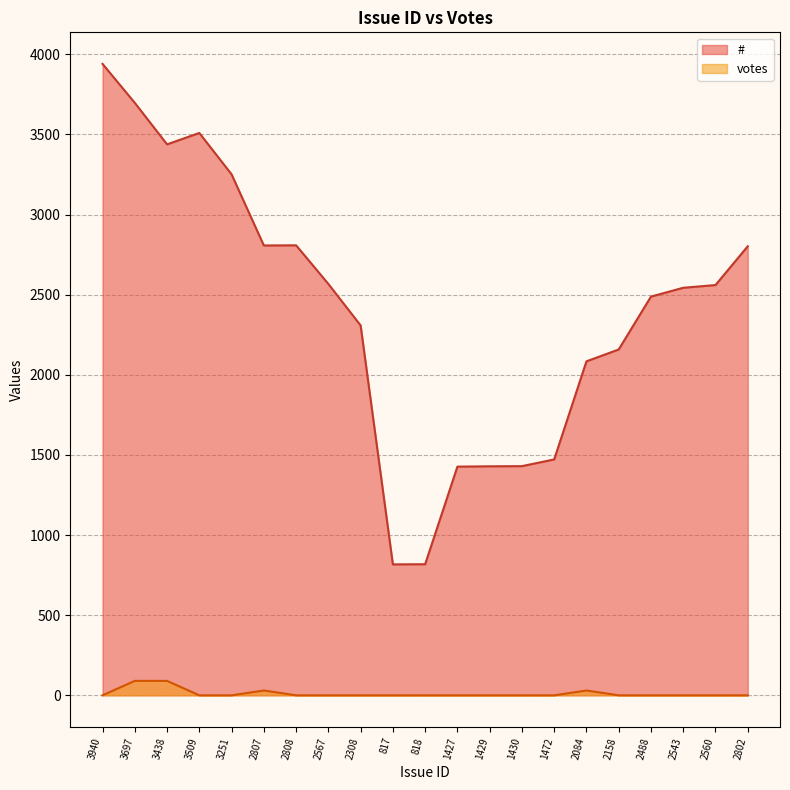

Which series has the largest total across all categories?

#